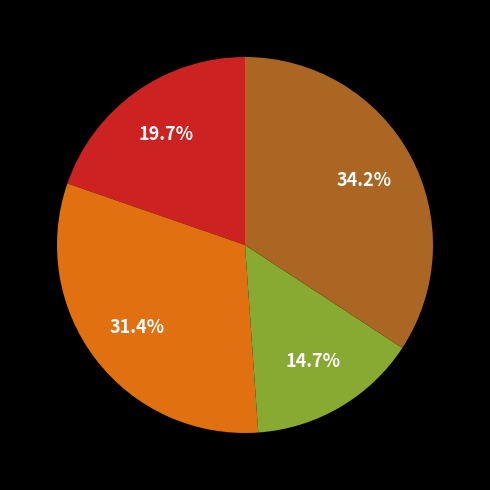

Is there a majority slice in this chart?

No